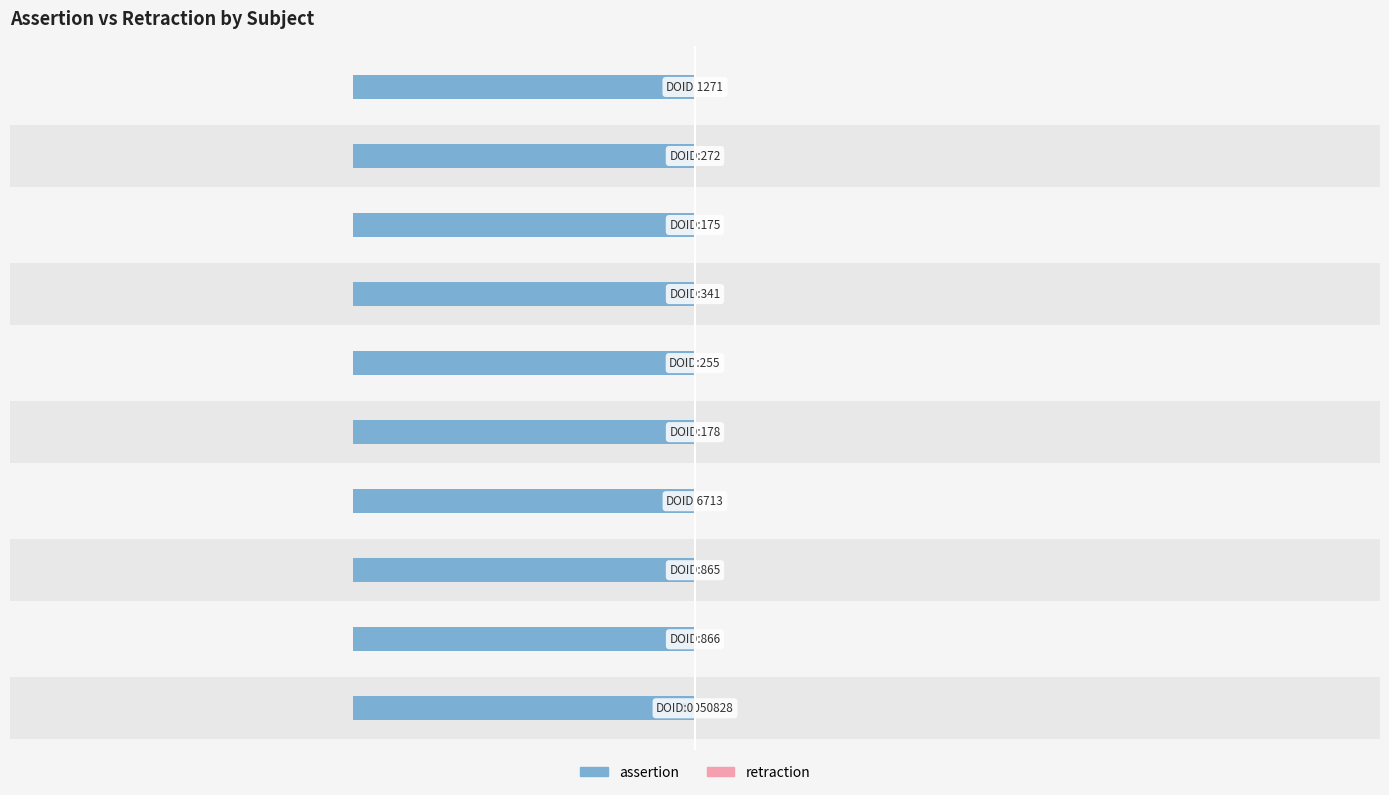

Which series changed the most between DOID:341 and DOID:1271?

assertion